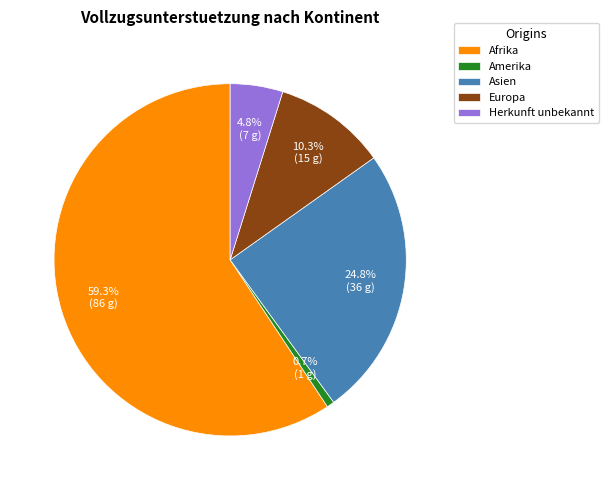

Is the sum of Herkunft unbekannt and Asien greater than half?

No